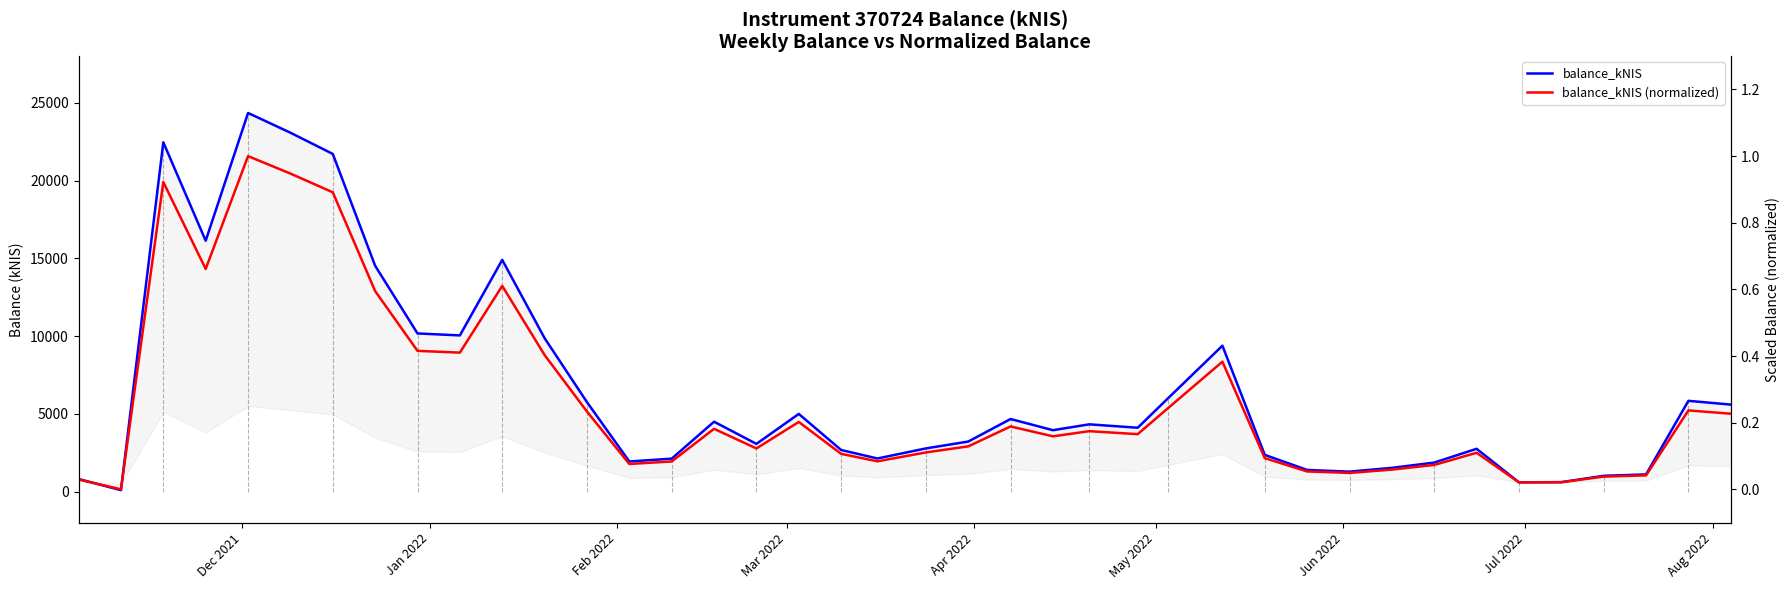

The value of balance_kNIS (normalized) at 37 is 0.1. True or false?

False